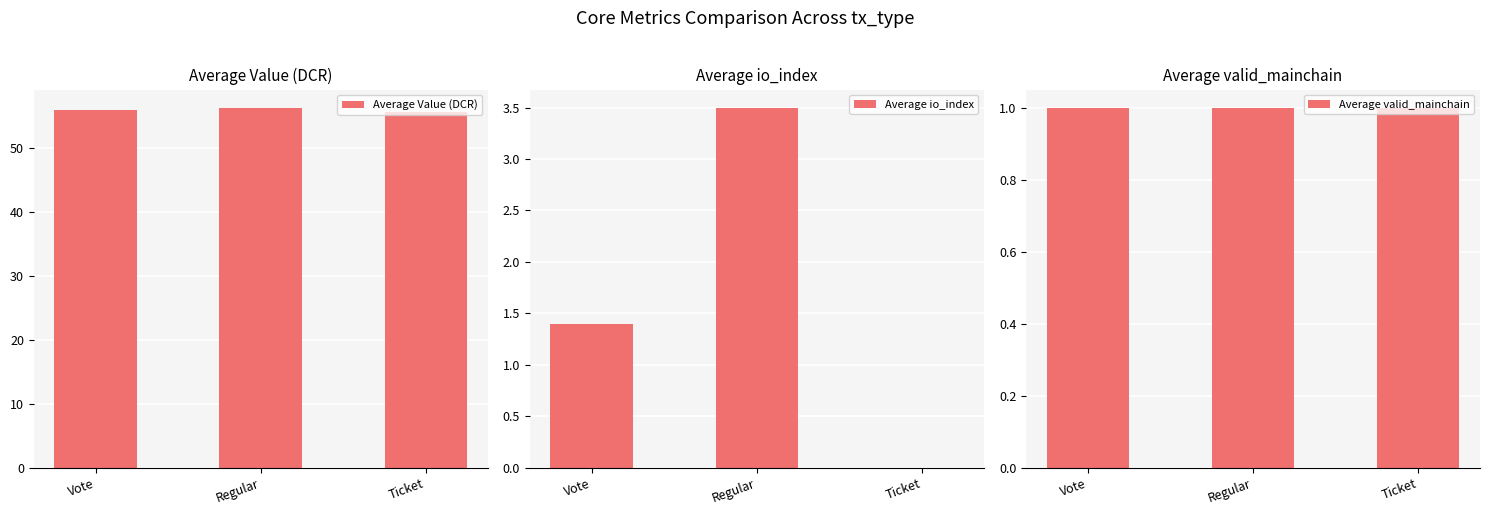

What is the difference between the maximum and minimum values in the Average io_index series?

3.5